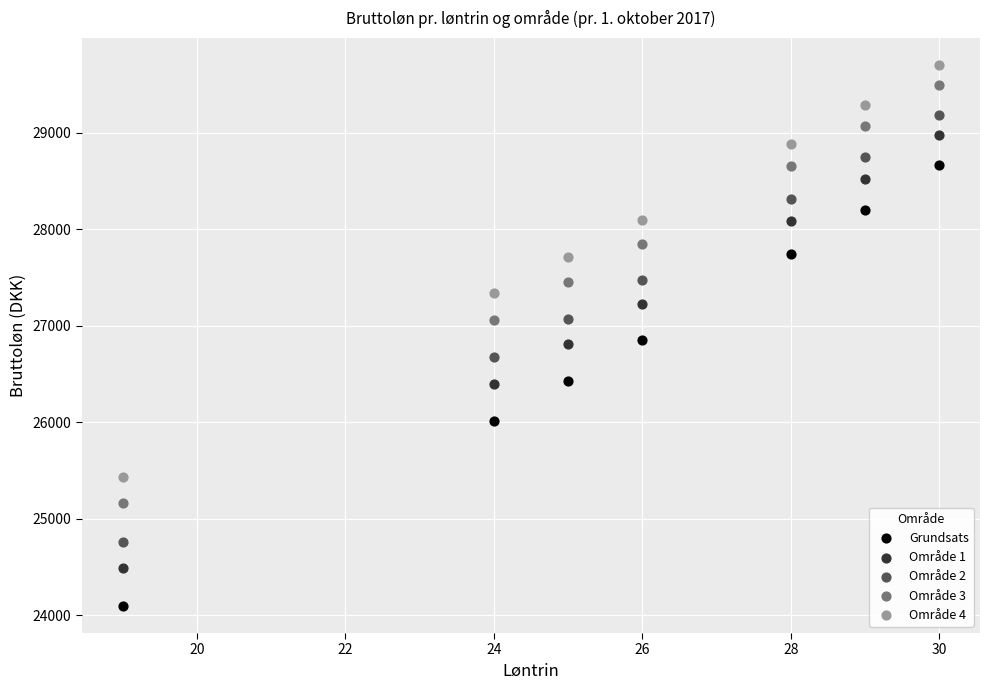

Which series contains the lowest Y value?

Grundsats